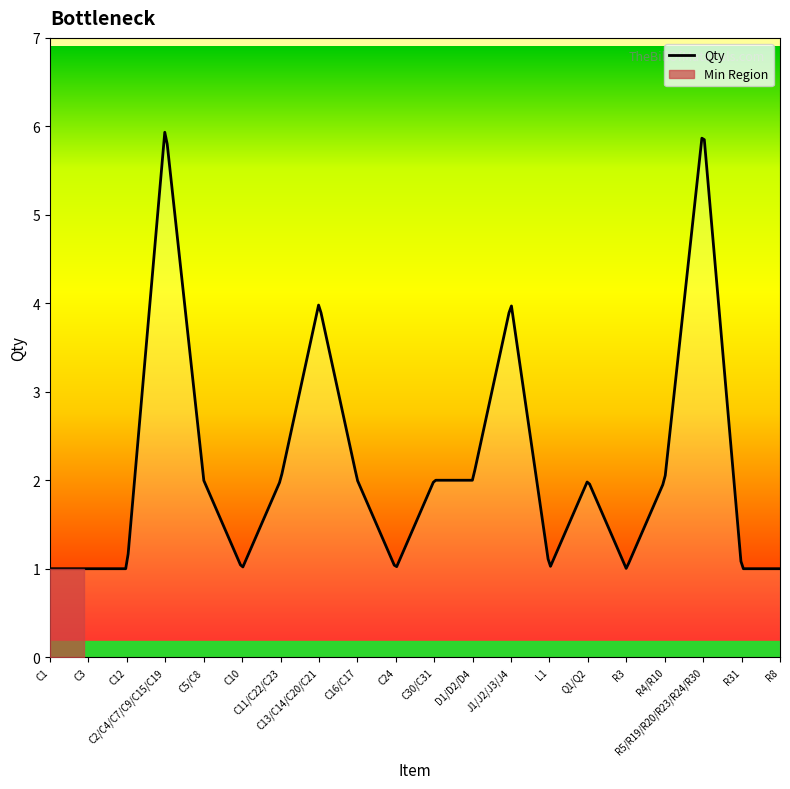

Reading right to left, extract all data points from this chart.

1	1	6	2	1	2	1	4	2	2	1	2	4	2	1	2	6	1	1	1